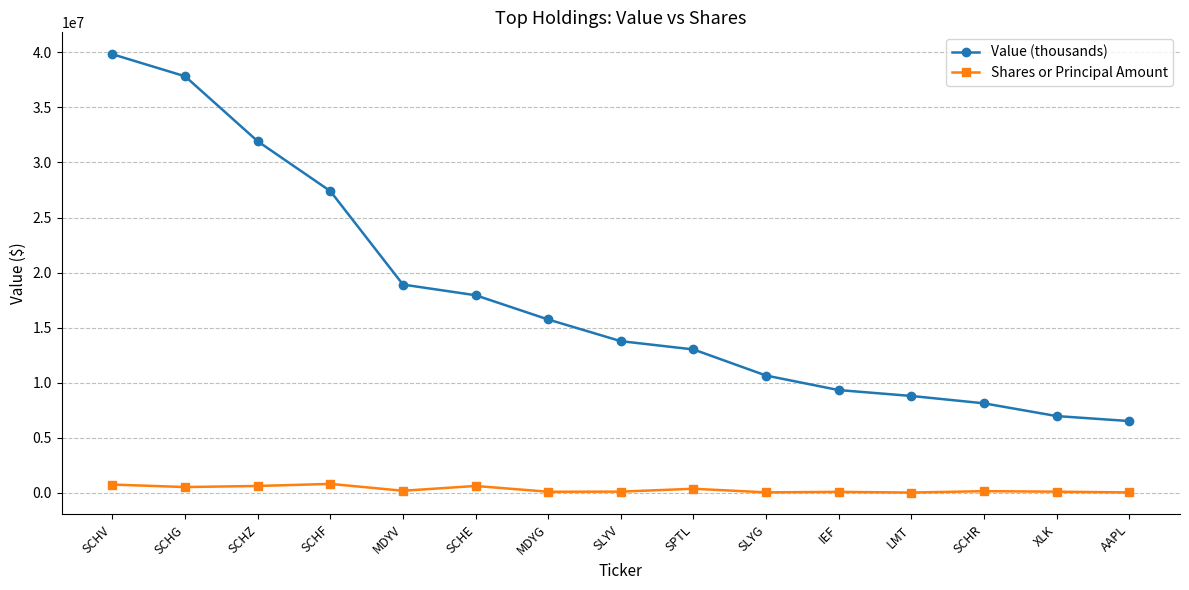

What position from the left is SCHE?

6